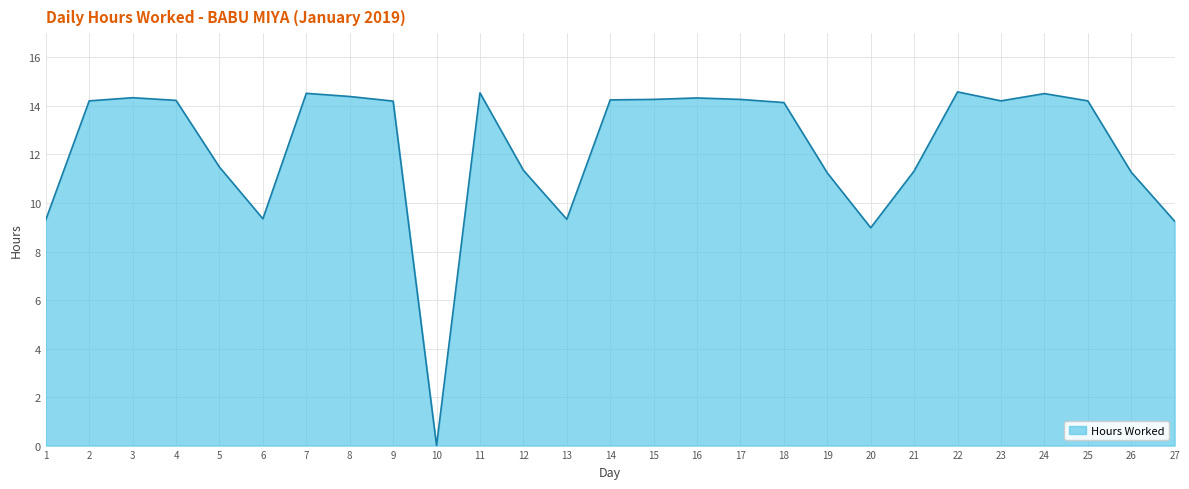

Approximately how many times larger is the value at 11 compared to 4?

1.0